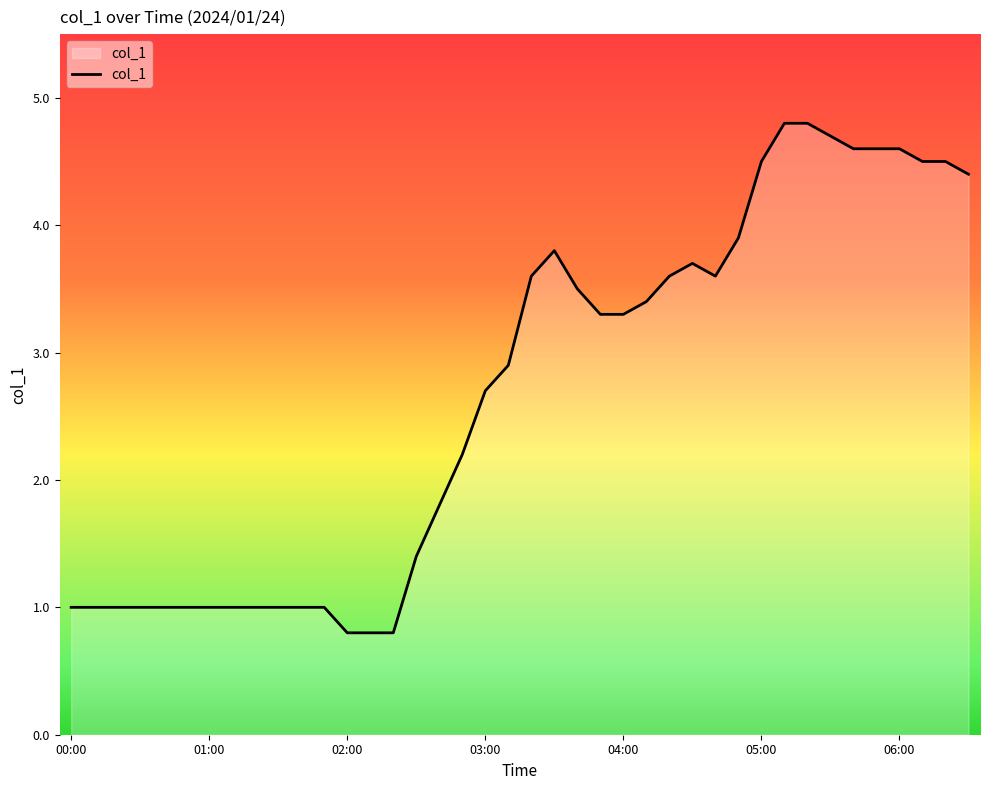

What is the difference between the maximum and minimum values?

4.0